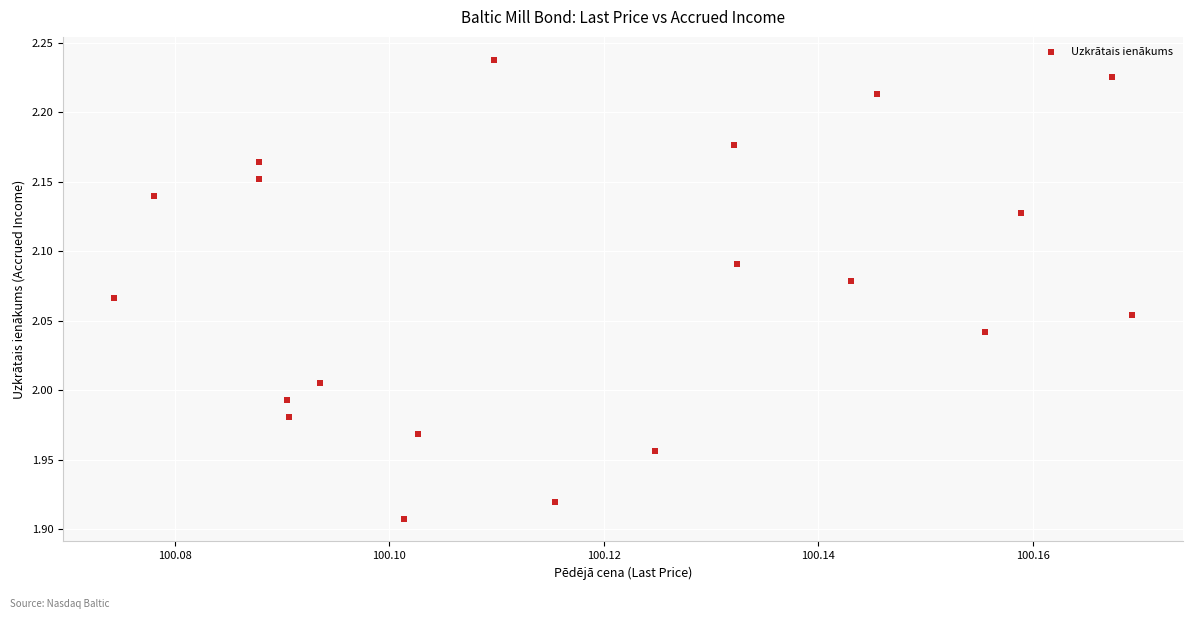

What is the range of Y values (max minus min)?

0.3